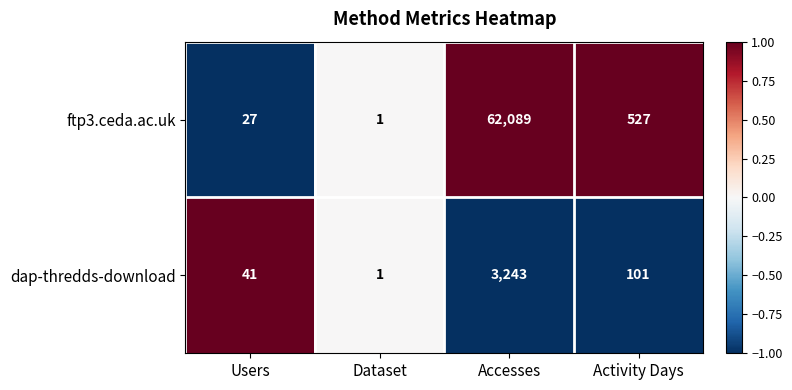

What is the sum of the ftp3.ceda.ac.uk values at Accesses and Dataset?

62090